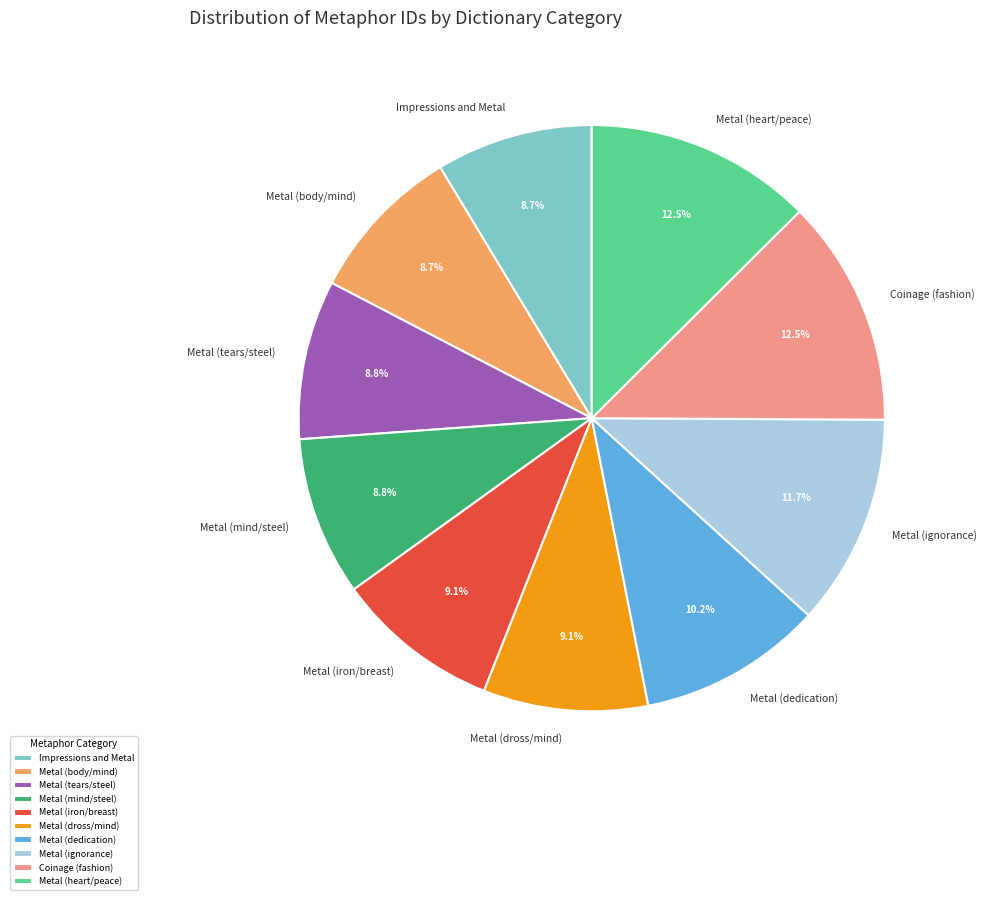

The Metal (ignorance) slice represents 12% of the pie. True or false?

True